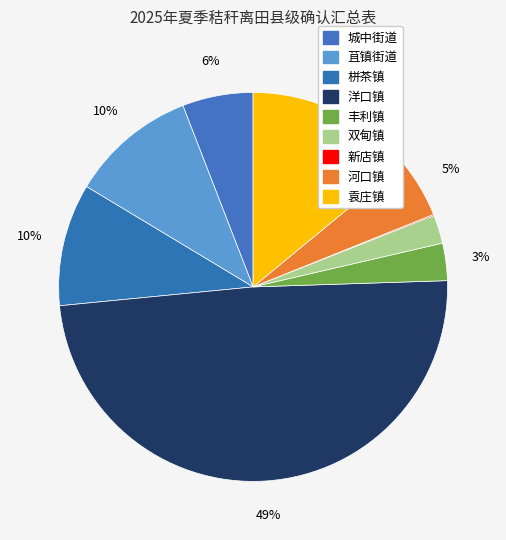

To the nearest percent, what percentage of the pie is 城中街道?

6%